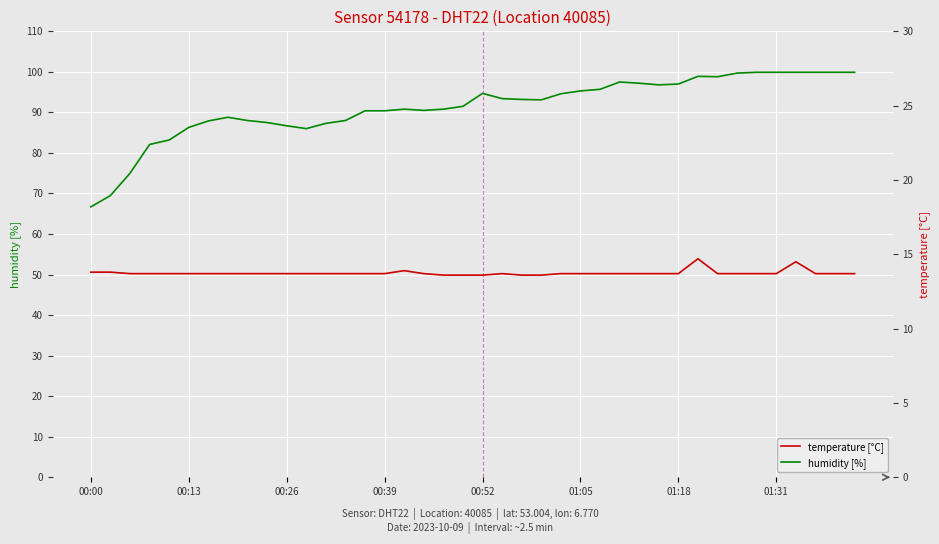

At which category does the chart reach its peak across all series?

34